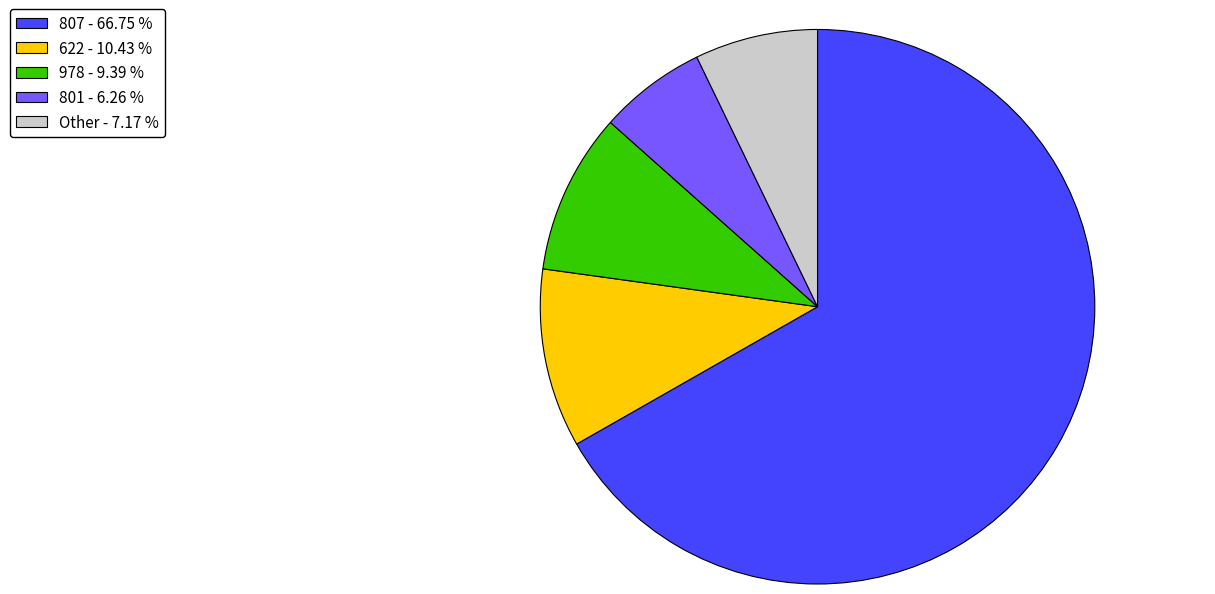

Is there any slice that represents more than half of the pie?

Yes